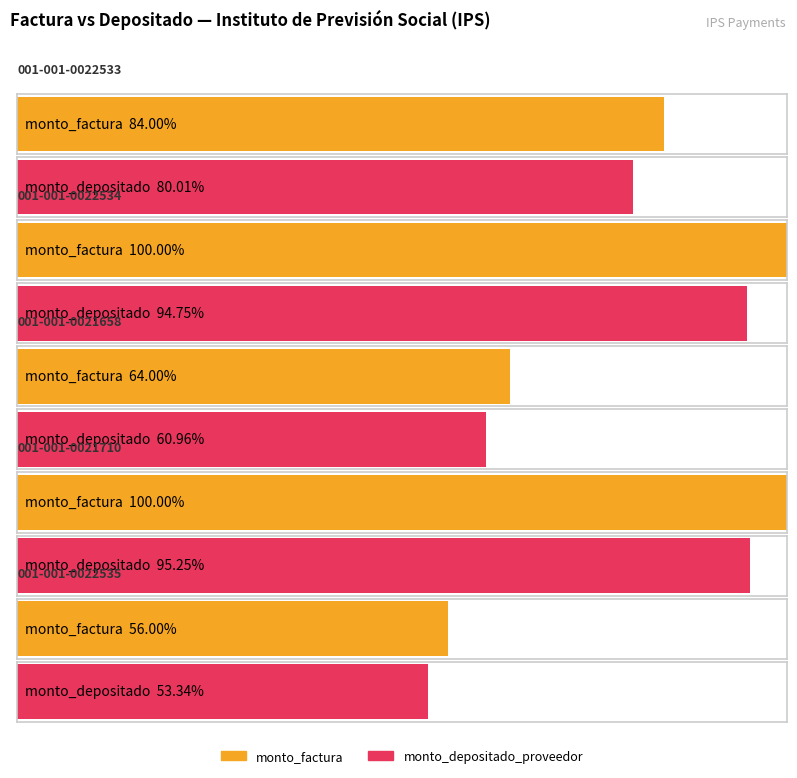

Rank the series at 001-001-0022535 from highest to lowest value.

monto_factura, monto_depositado_proveedor